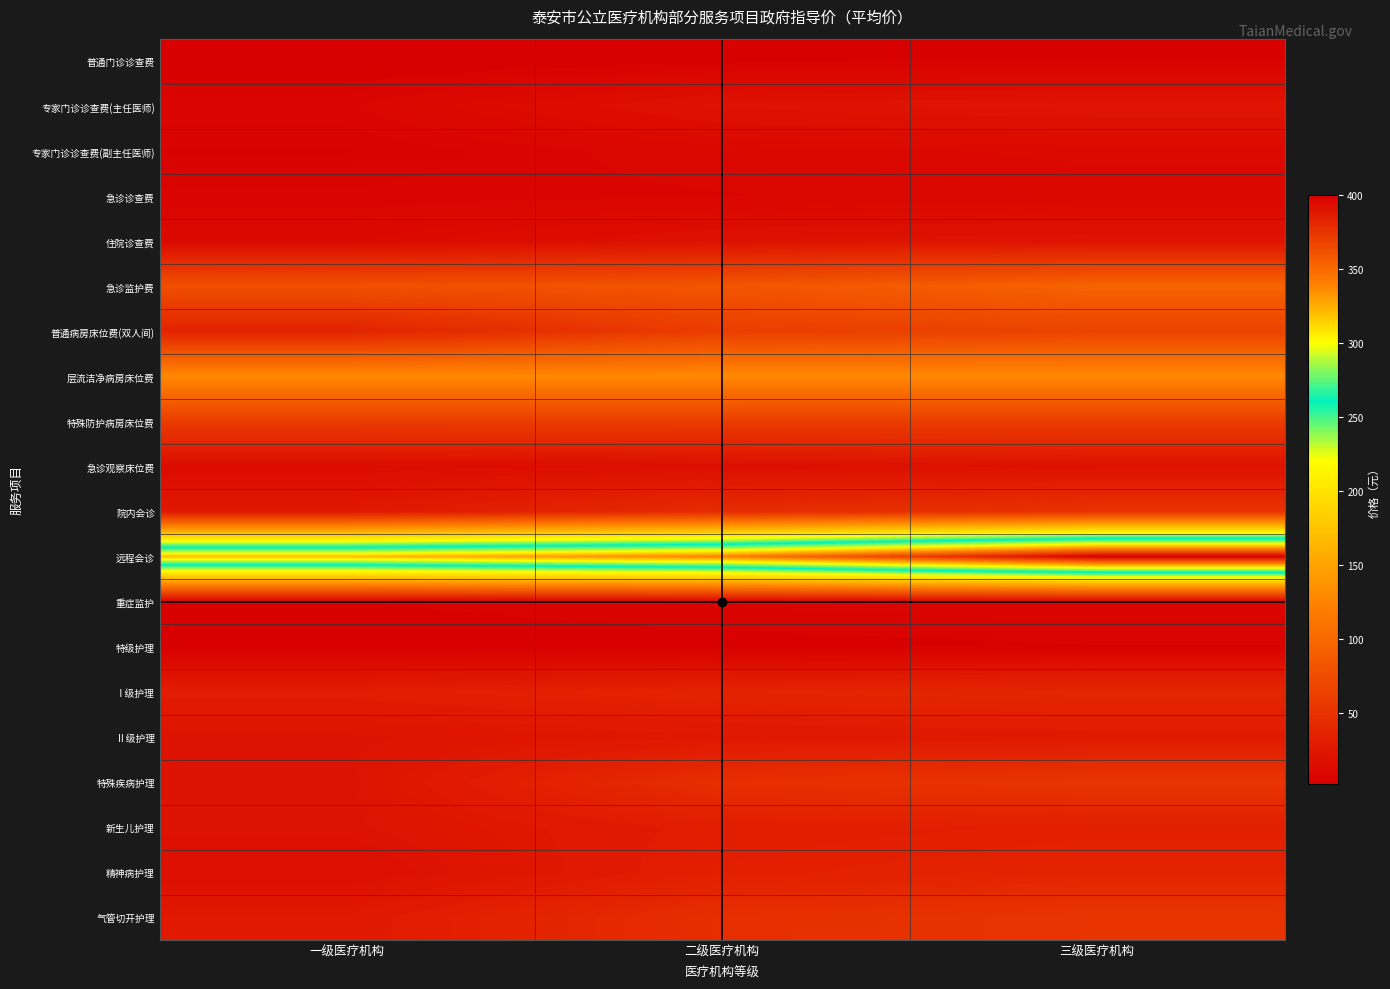

At which category is the sum across all series the highest?

三级医疗机构